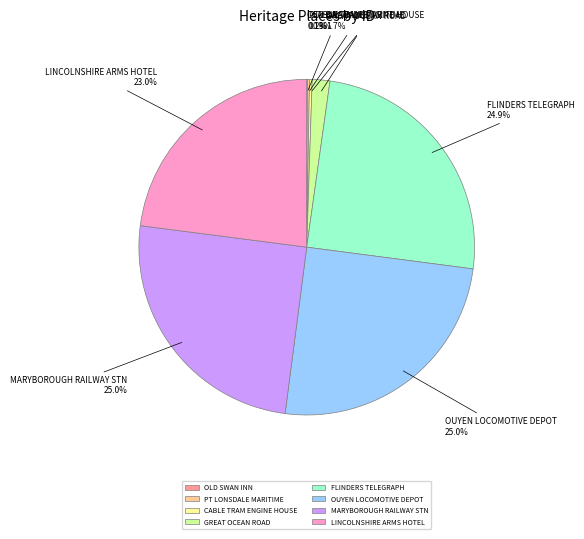

Is there any slice that represents more than half of the pie?

No